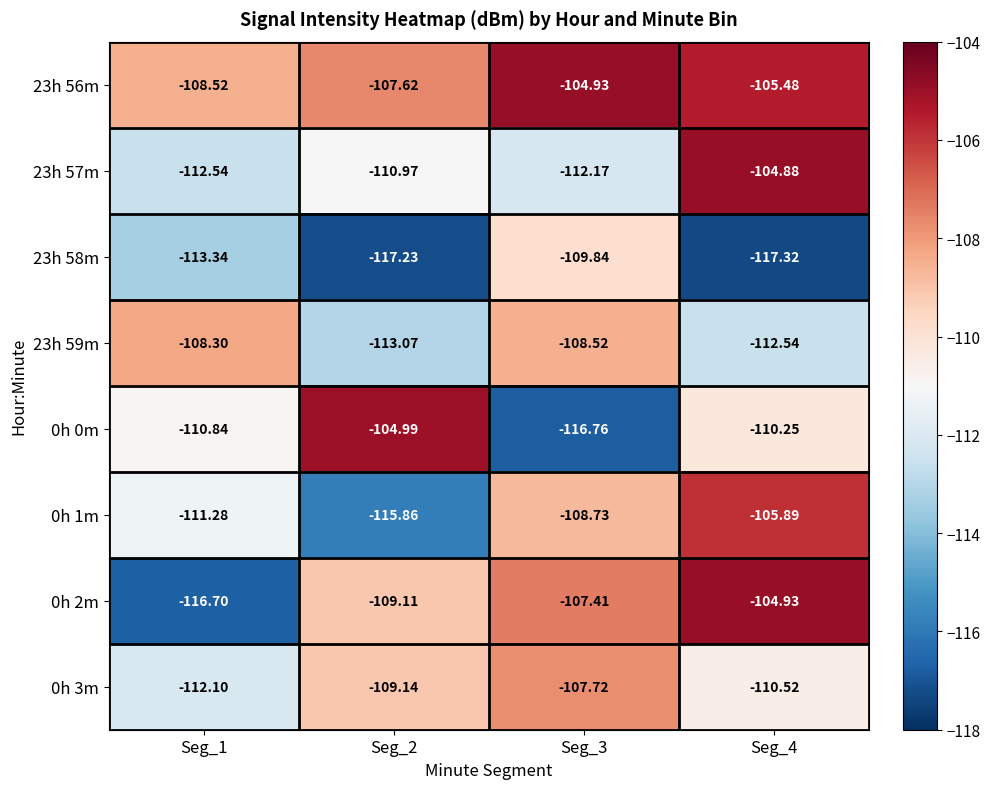

Is the value of 23h 56m at Seg_3 greater than the value of 23h 57m at Seg_4?

No